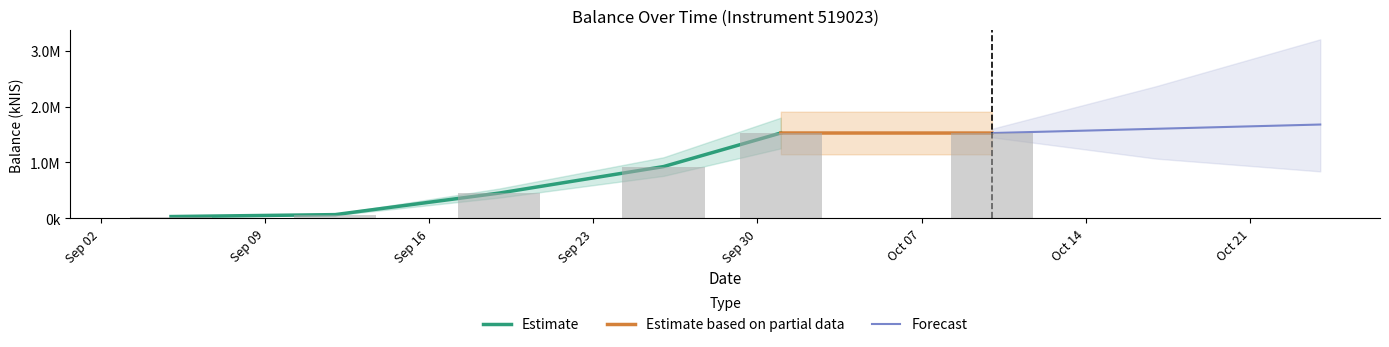

How many bars are there in total?

6